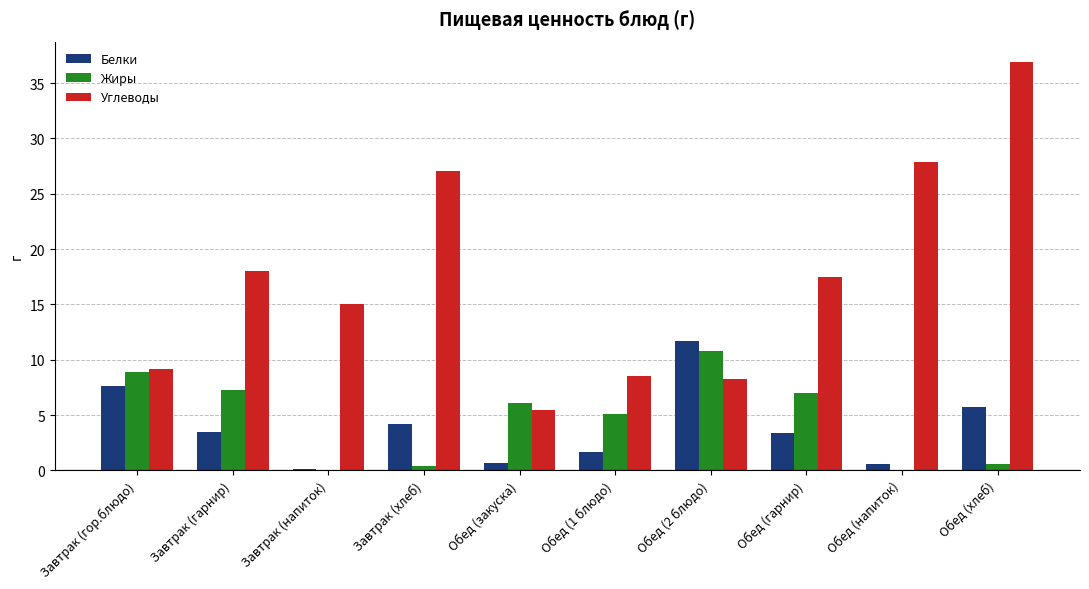

What value does the Белки series have at Обед (1 блюдо)?

1.7